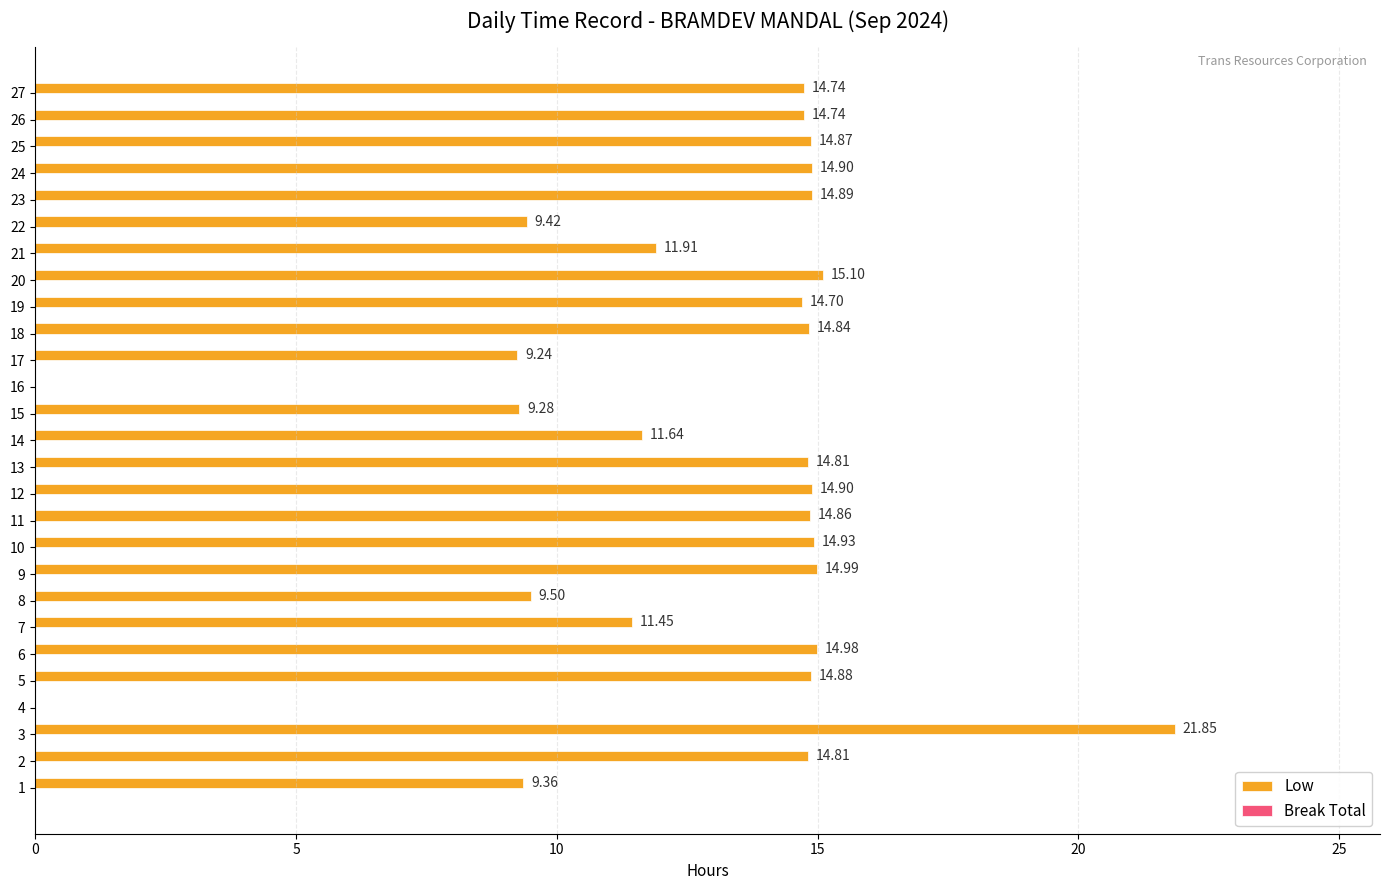

What is the ratio of the value at 20 to the value at 15?

1.6